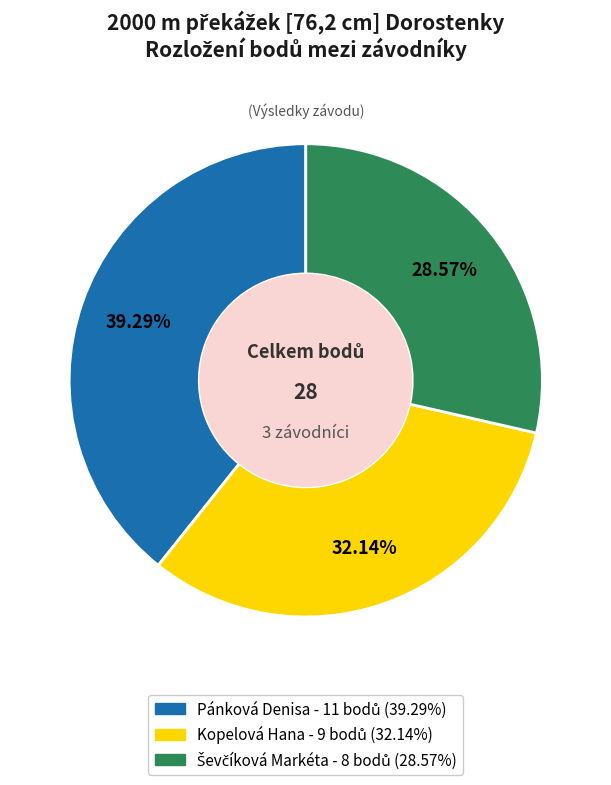

Is there any slice that represents more than half of the pie?

No